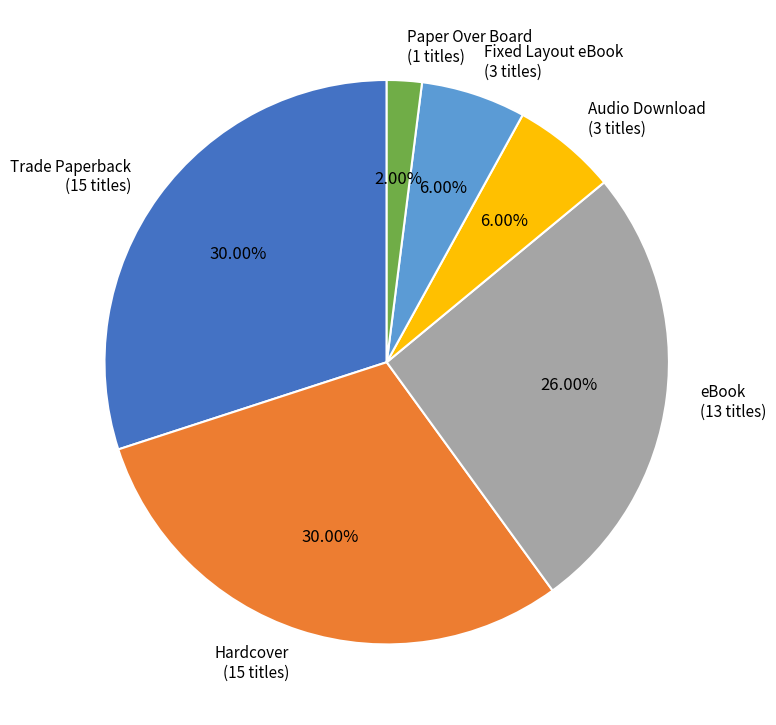

Between eBook (13 titles) and Trade Paperback (15 titles), which is larger?

Trade Paperback (15 titles)